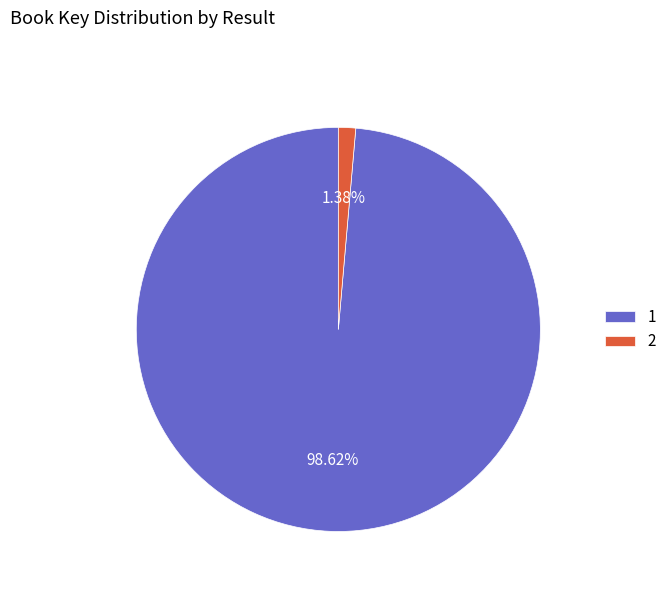

To the nearest percent, what percentage of the pie is 1?

99%